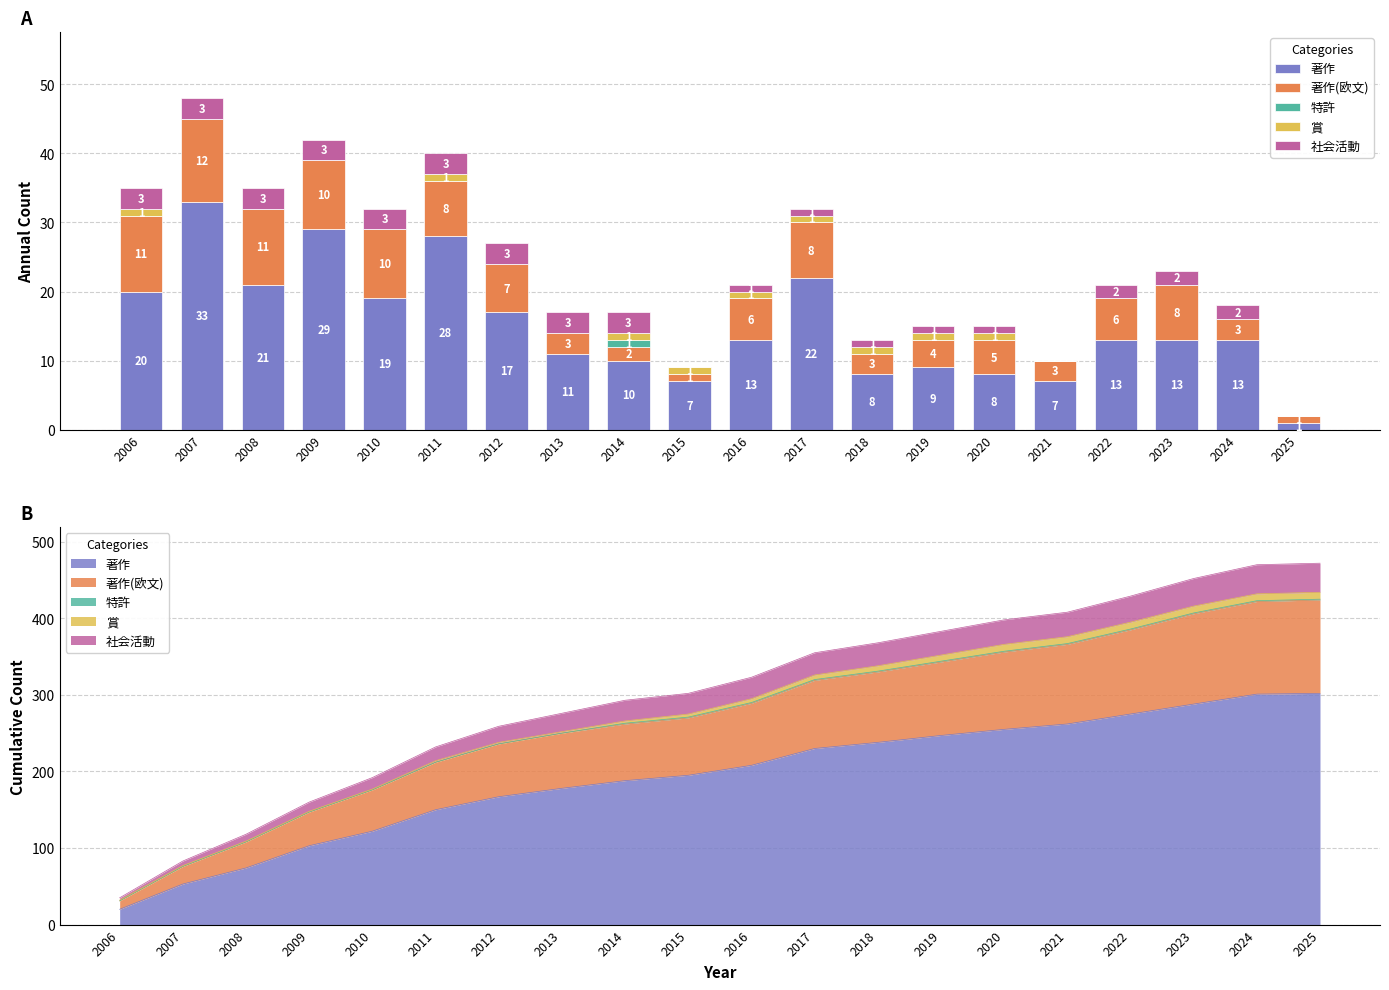

The value of 特許 at 2014 is 1. True or false?

True